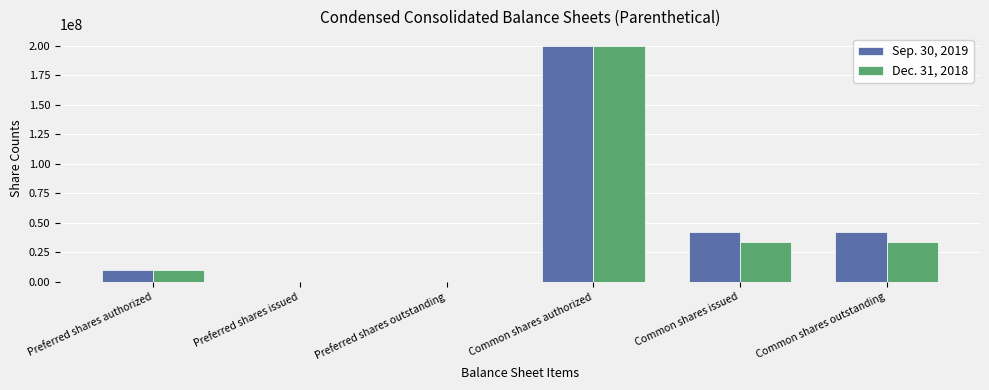

What is the sum of the Dec. 31, 2018 values at Common shares outstanding and Common shares authorized?

233765864